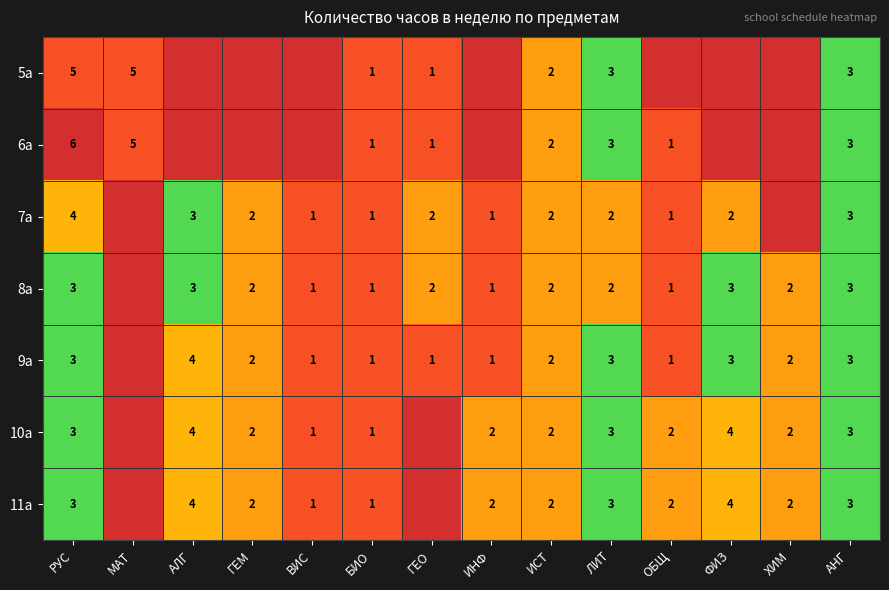

What is the maximum value shown in the chart?

6